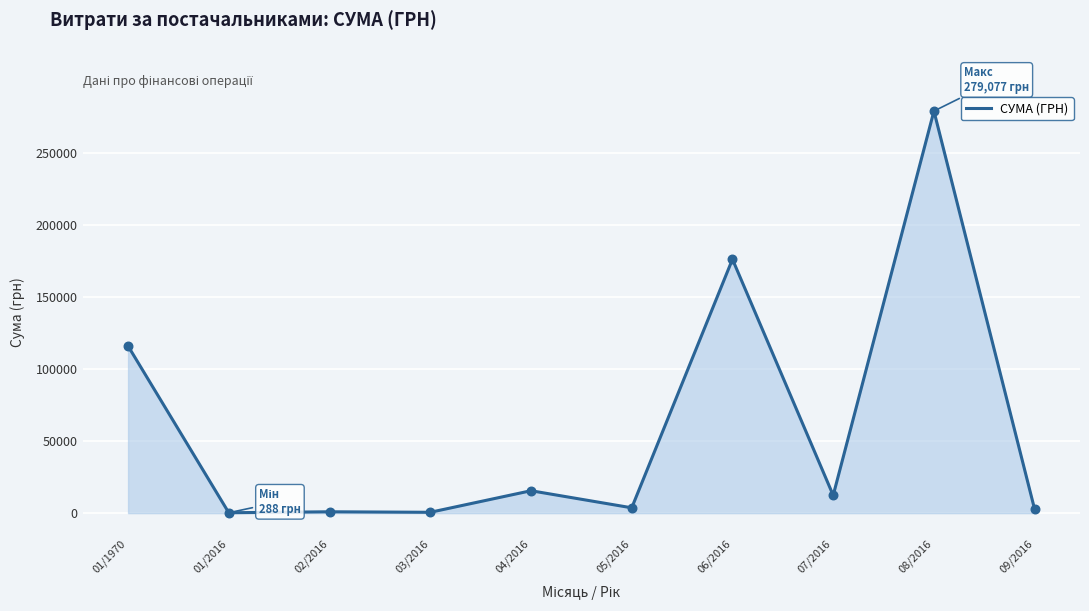

Approximately how many times larger is the value at 02/2016 compared to 07/2016?

0.1